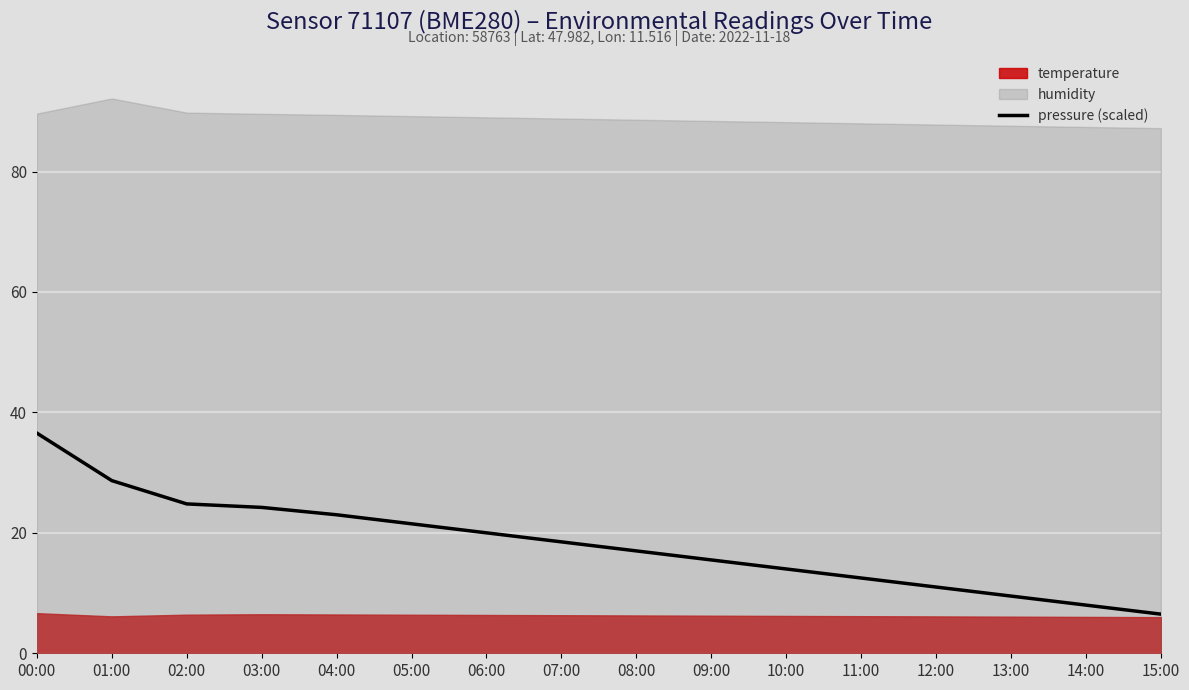

How many values are below 18?

8